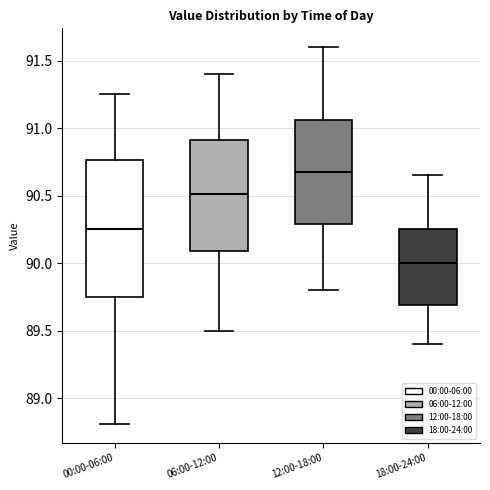

Which box has the highest median line?

12:00-18:00